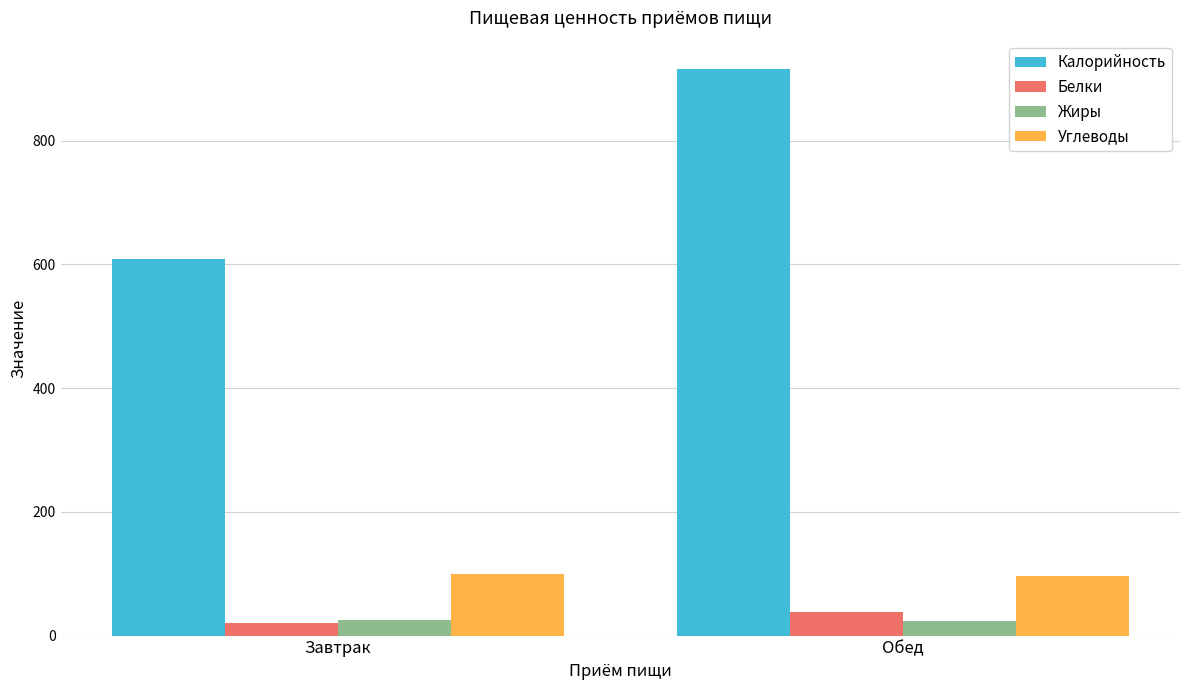

What is the highest value of the Белки series?

38